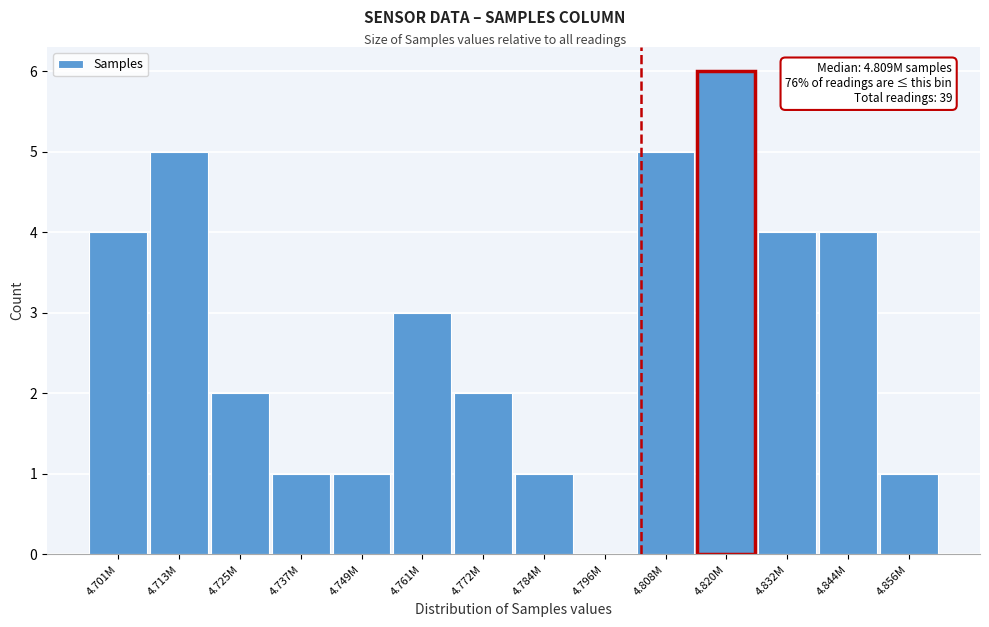

Reading left to right, what are all the values shown in this chart?

4.701M=4	4.713M=5	4.725M=2	4.737M=1	4.749M=1	4.761M=3	4.772M=2	4.784M=1	4.796M=0	4.808M=5	4.820M=6	4.832M=4	4.844M=4	4.856M=1